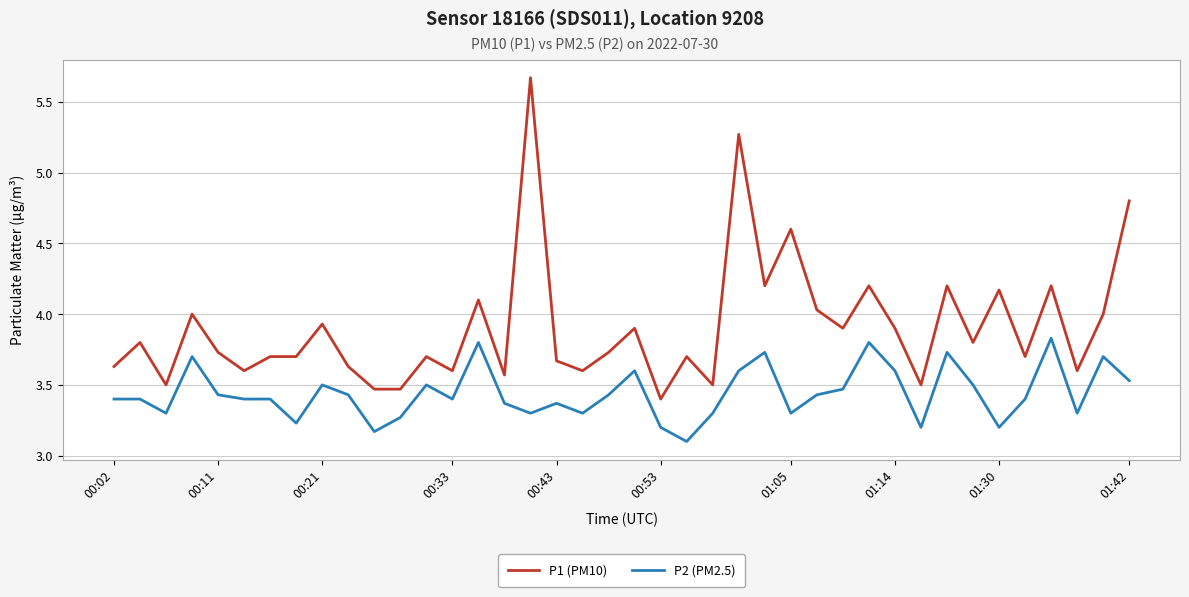

What is the smallest value displayed?

3.1